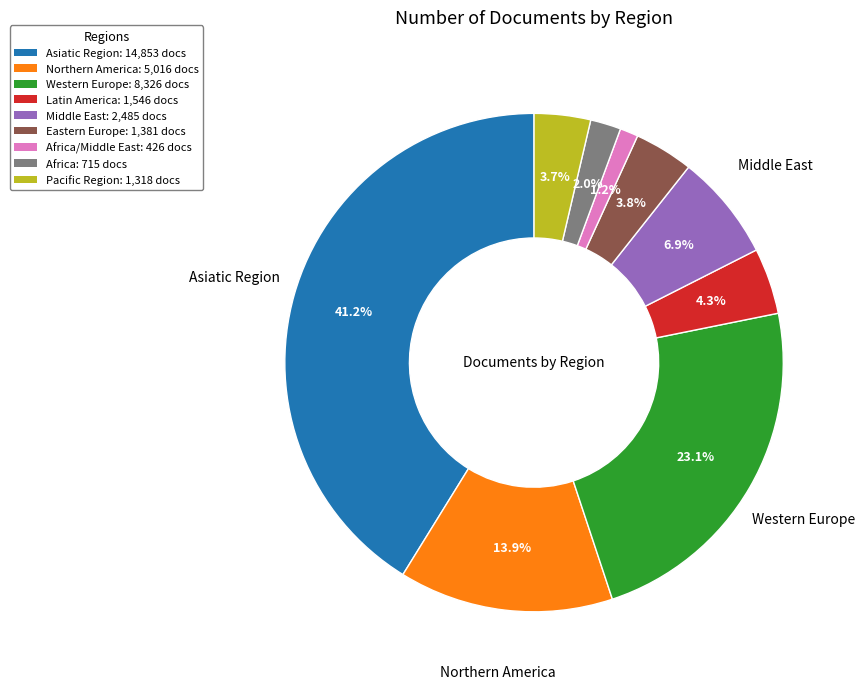

Does any single category account for the majority?

No